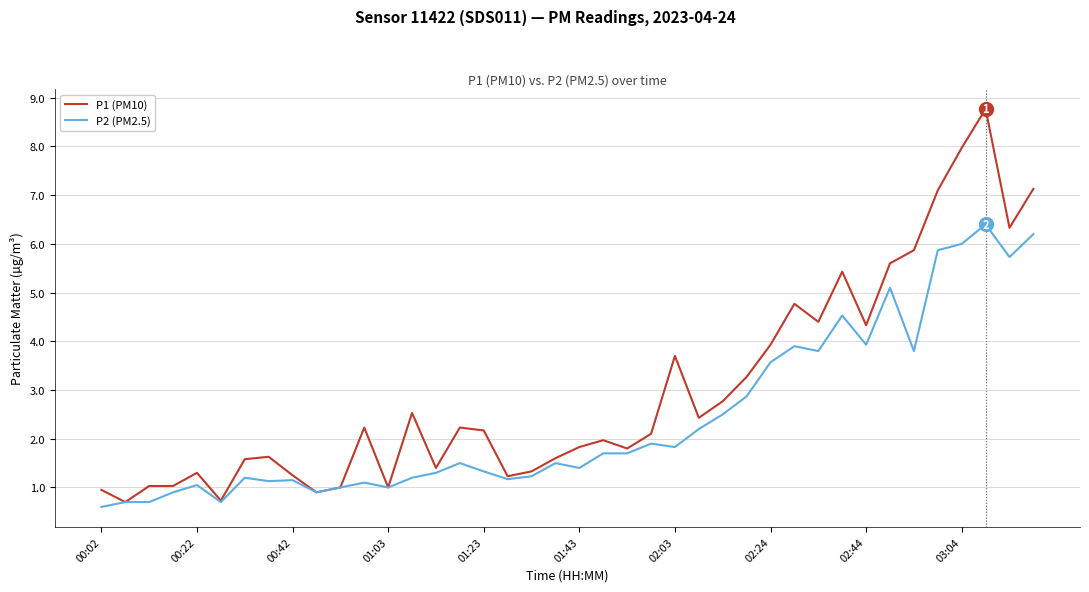

Which series has the largest range (max minus min)?

P1 (PM10)